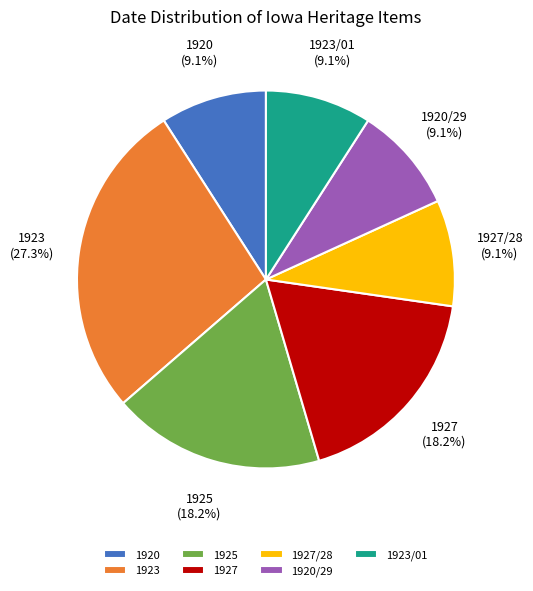

Which category has the biggest portion of the pie?

1923